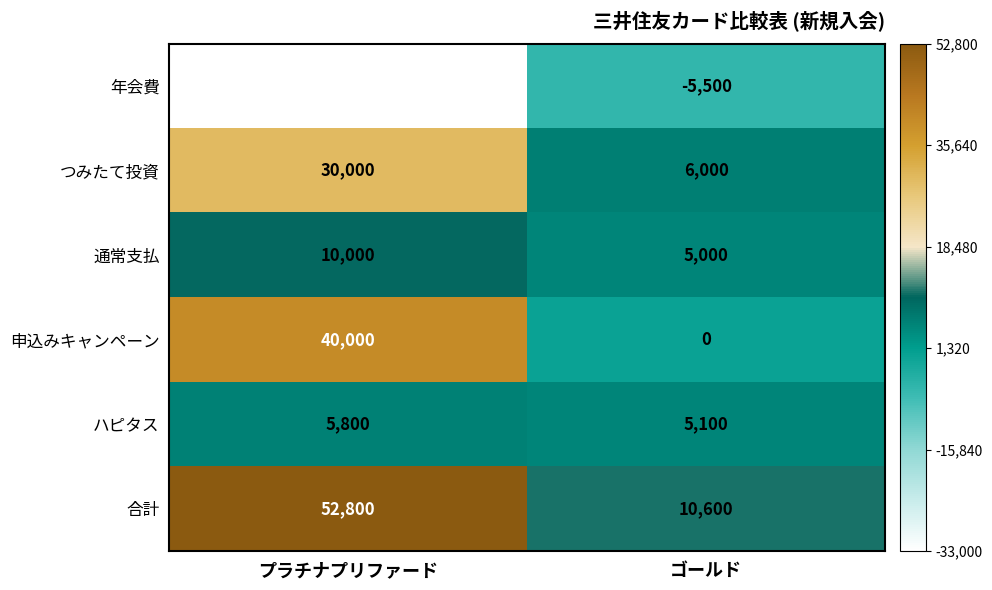

The value of 年会費 at ゴールド is -5500. True or false?

True